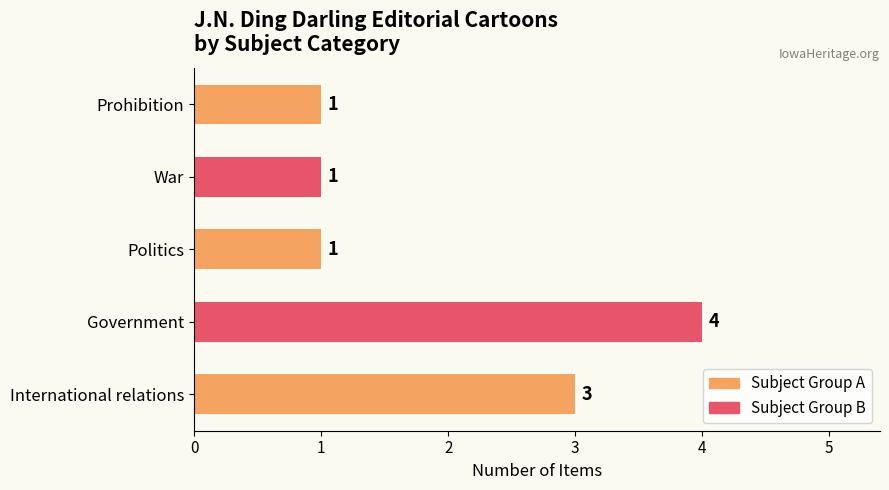

Are the bars grouped side by side (vs. stacked)?

No